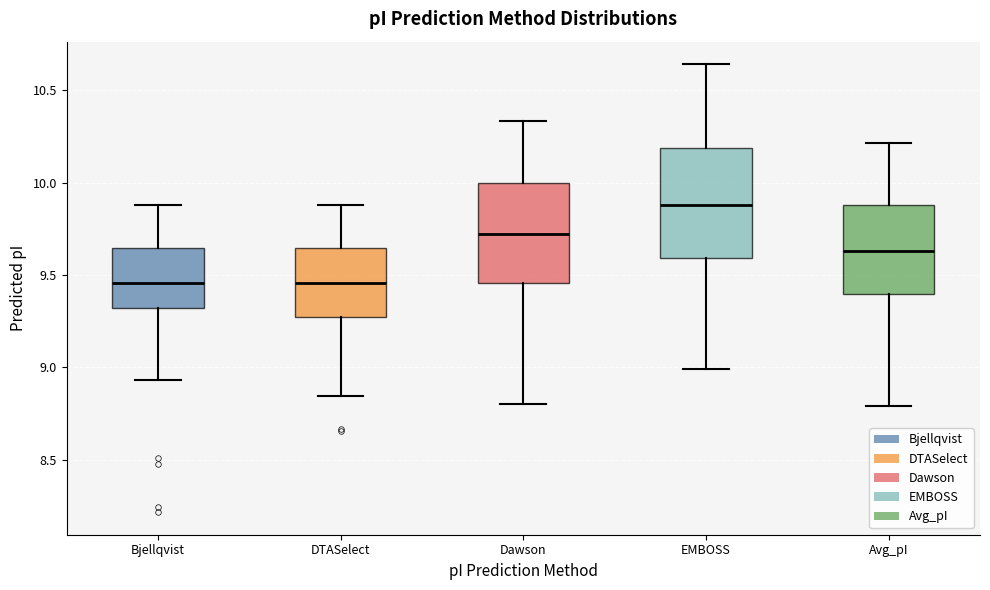

Reading left to right, read every box against the y-axis: the position of its median line, the range the box covers, and the ends of its whiskers. The values are not printed on the chart, so give them approximately, as read against the axis.

Bjellqvist: median 9.45, box 9.30 to 9.65, whiskers 8.95 to 9.90
DTASelect: median 9.45, box 9.25 to 9.65, whiskers 8.85 to 9.90
Dawson: median 9.70, box 9.45 to 10.00, whiskers 8.80 to 10.35
EMBOSS: median 9.90, box 9.60 to 10.20, whiskers 9.00 to 10.65
Avg_pI: median 9.65, box 9.40 to 9.90, whiskers 8.80 to 10.20